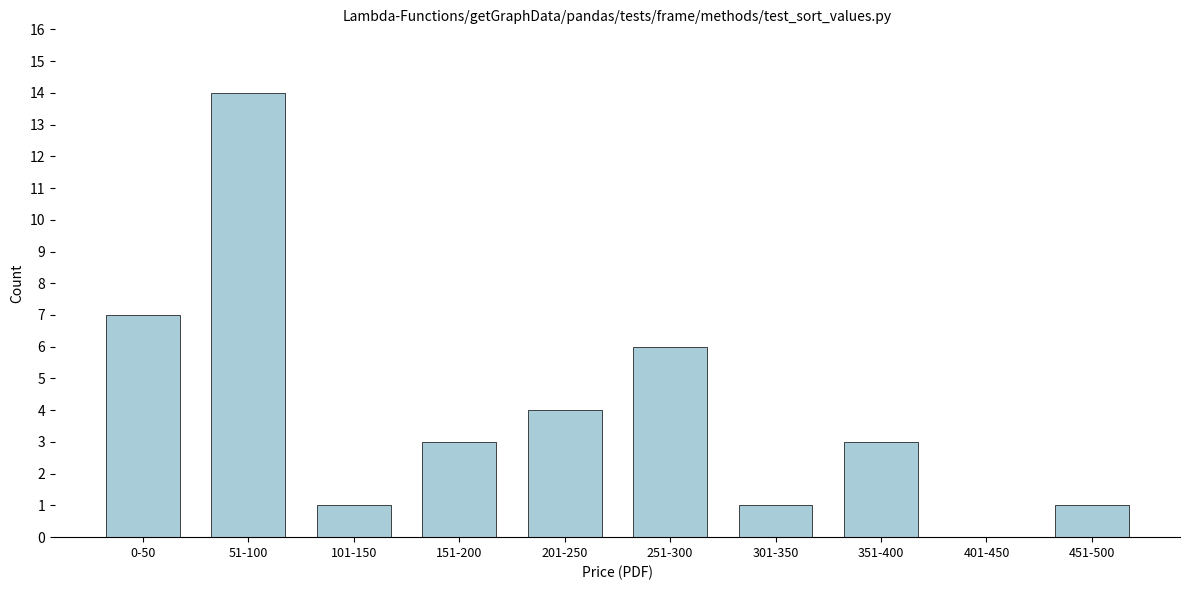

Reading left to right, extract all data points from this chart.

0-50=7	51-100=14	101-150=1	151-200=3	201-250=4	251-300=6	301-350=1	351-400=3	401-450=0	451-500=1